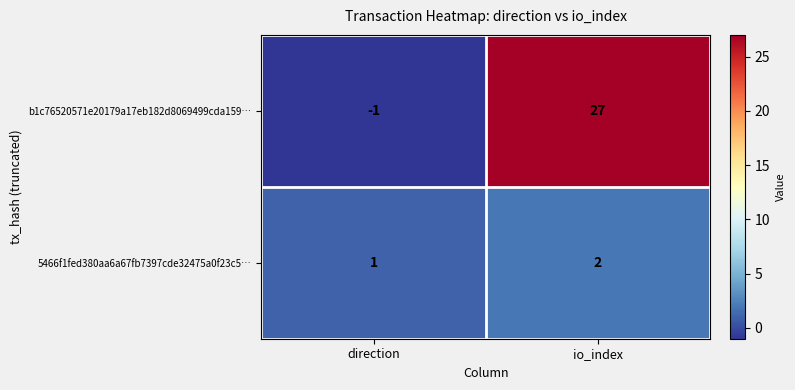

List the series in order of their peak value, highest first.

b1c76520571e20179a17eb182d8069499cda159…, 5466f1fed380aa6a67fb7397cde32475a0f23c5…